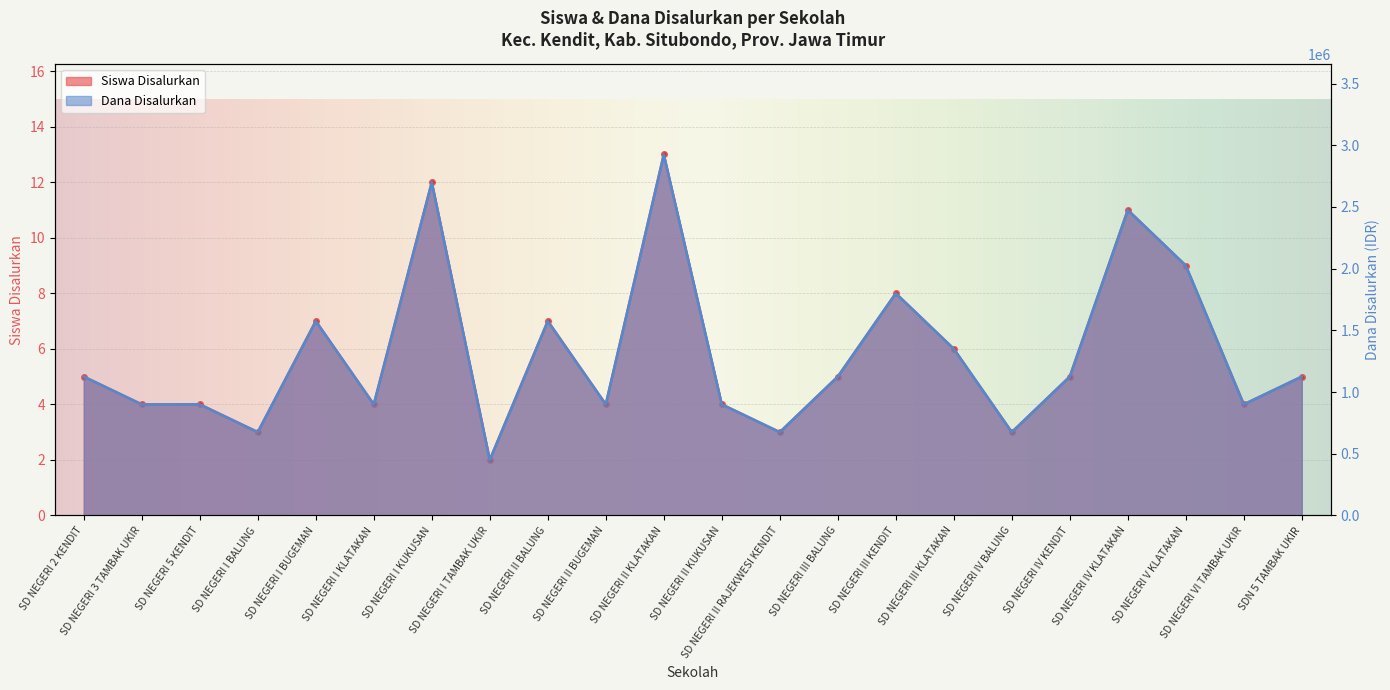

What is the difference between the Siswa Disalurkan values at SD NEGERI I KLATAKAN and SD NEGERI III KENDIT?

4